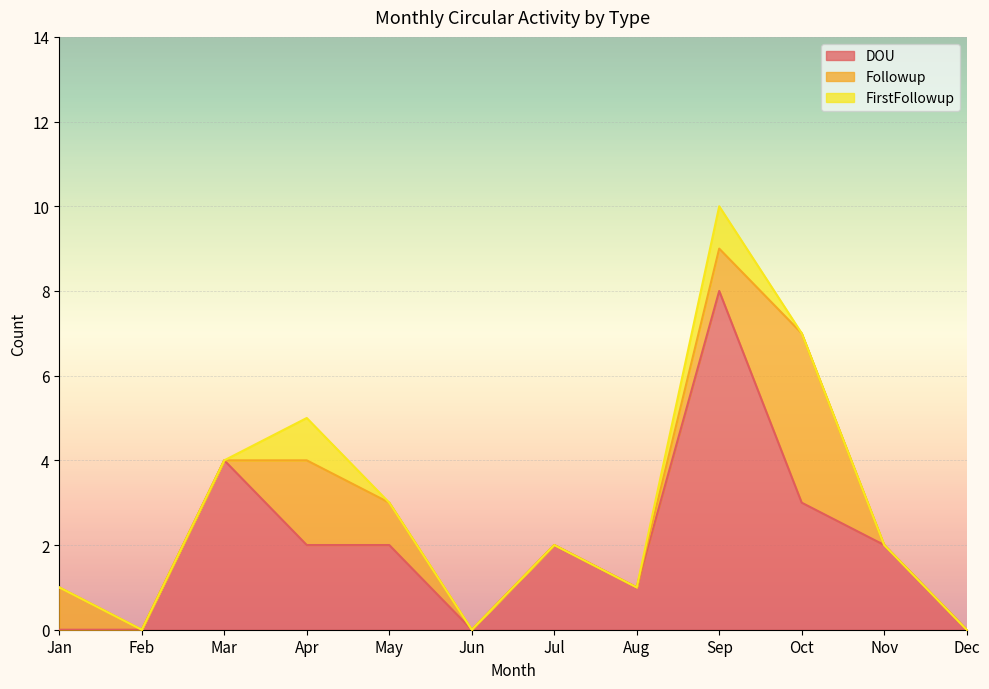

True or false: Followup and FirstFollowup cross at least once.

False